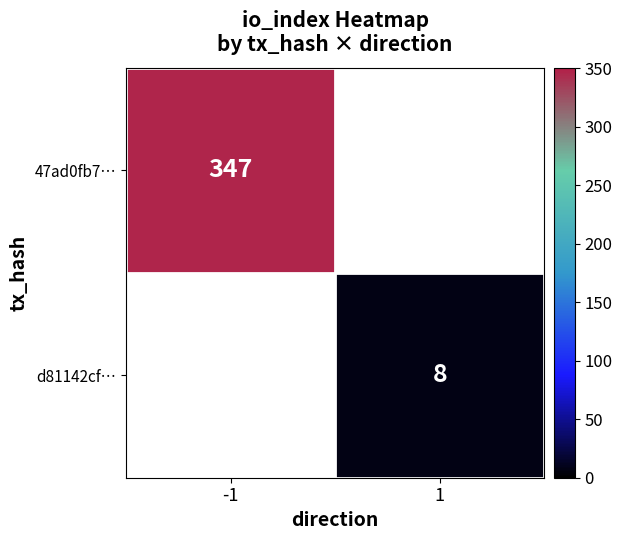

The value of d81142cf… at 1 is 8.0. True or false?

True